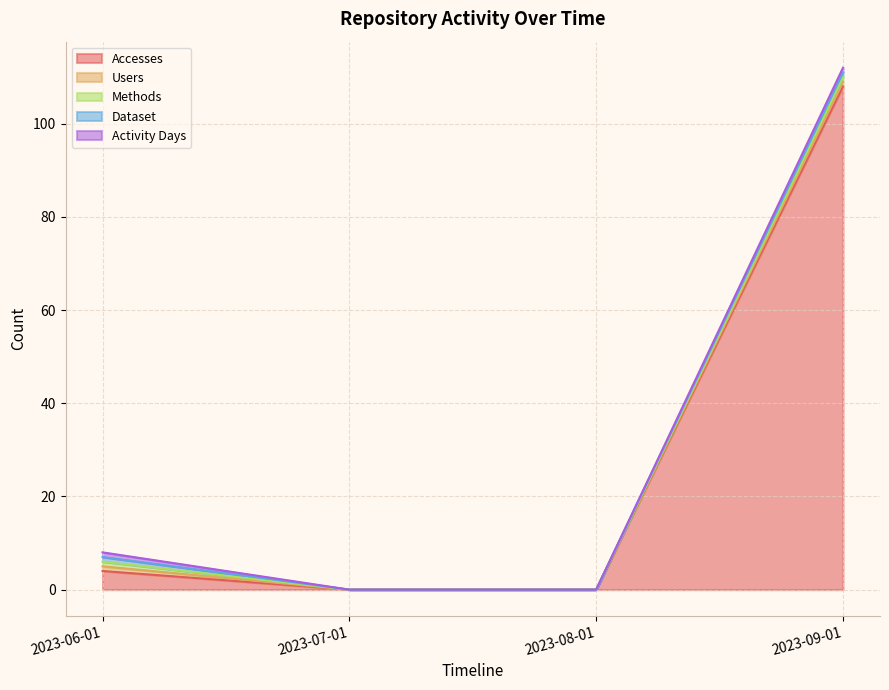

What is the label of the 2nd point from the left?

2023-07-01